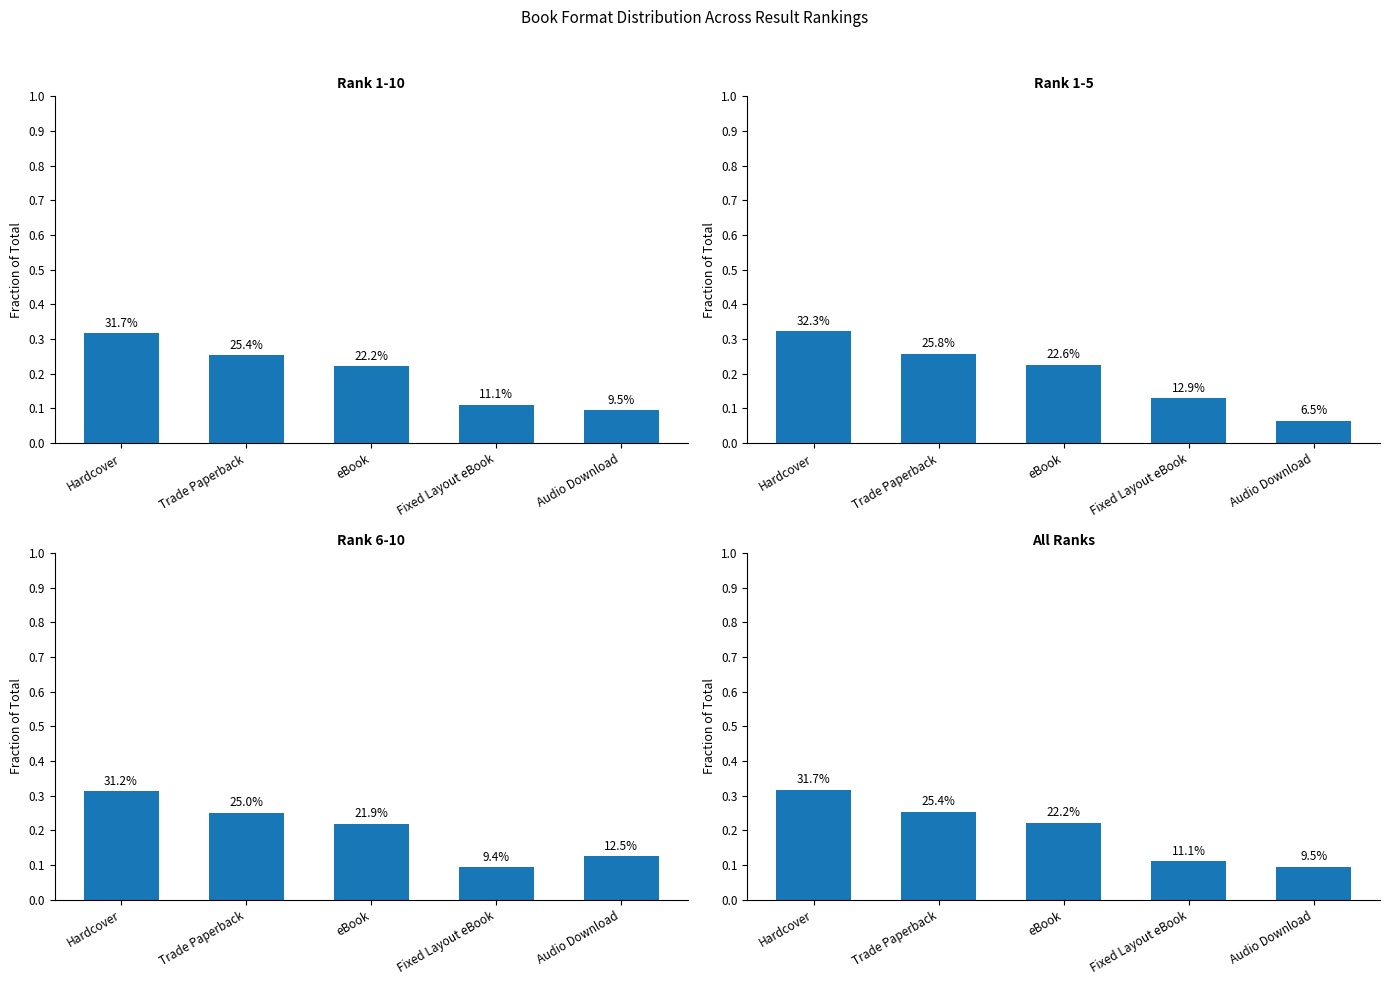

Count the values in the range 0 to 1.

5